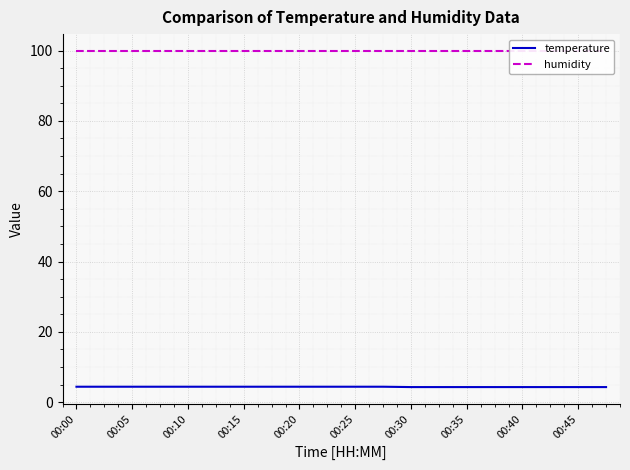

True or false: temperature has a value of 4.4 at 00:25.

True